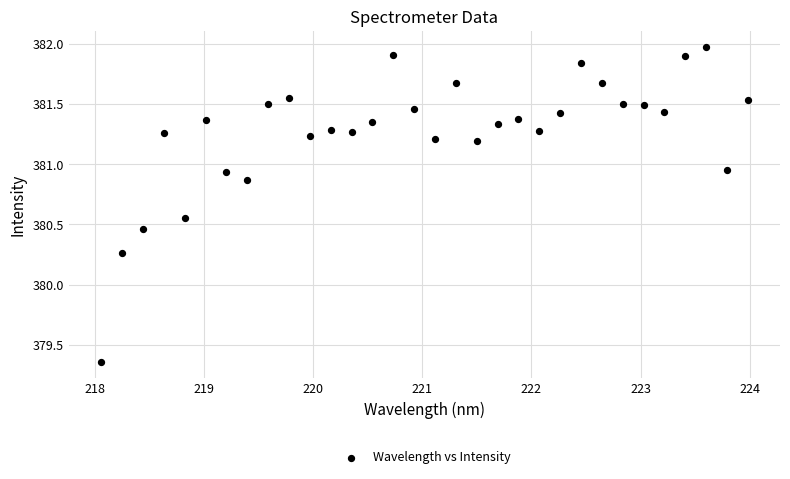

What is the range of X values (max minus min)?

5.9